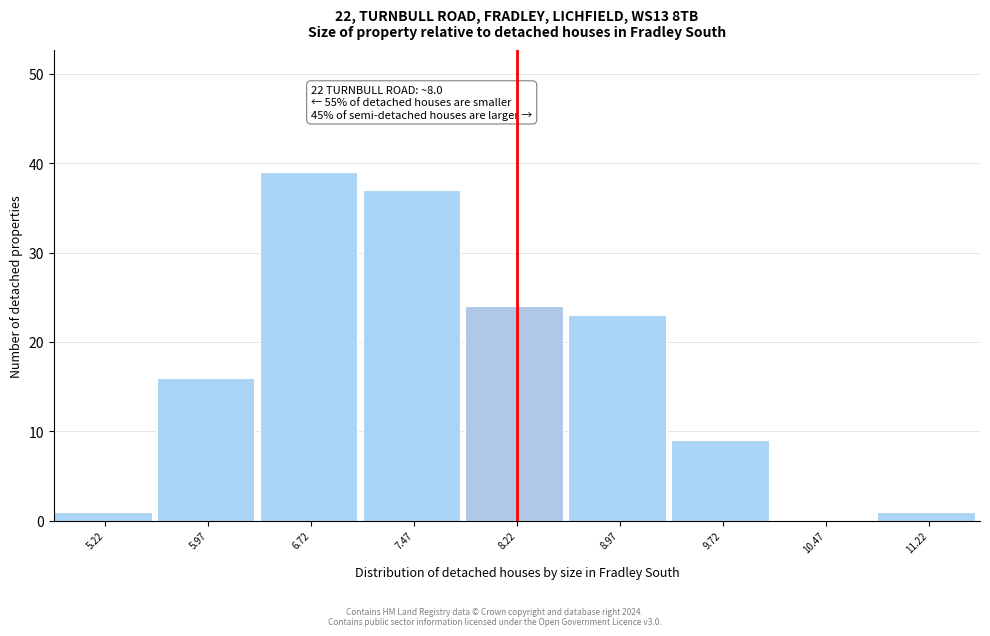

Over which range of the x-axis is the bar tallest?

6.3 to 7.1